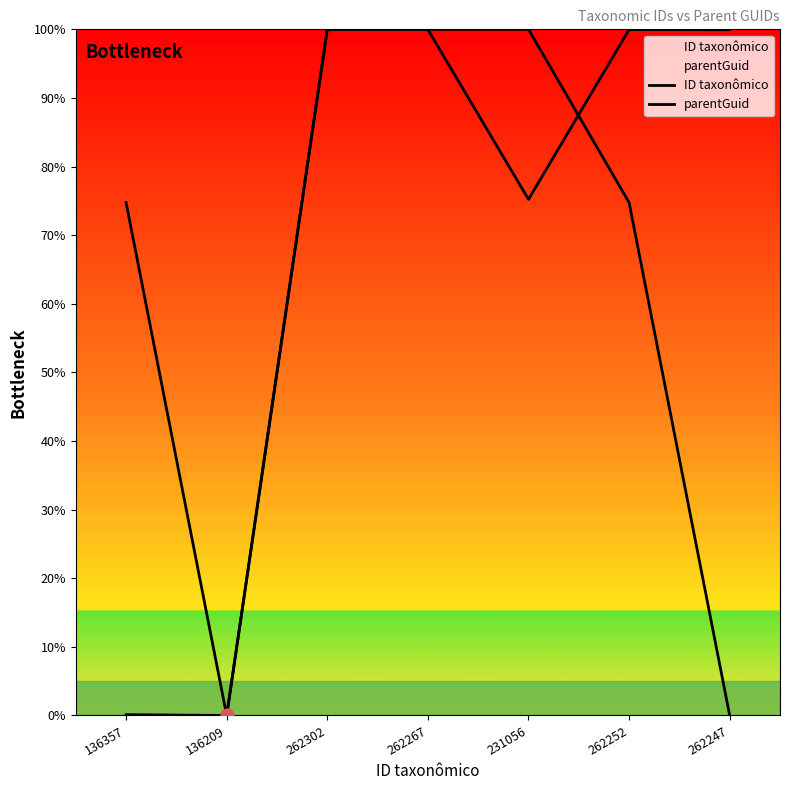

Which series has the largest total across all categories?

ID taxonômico